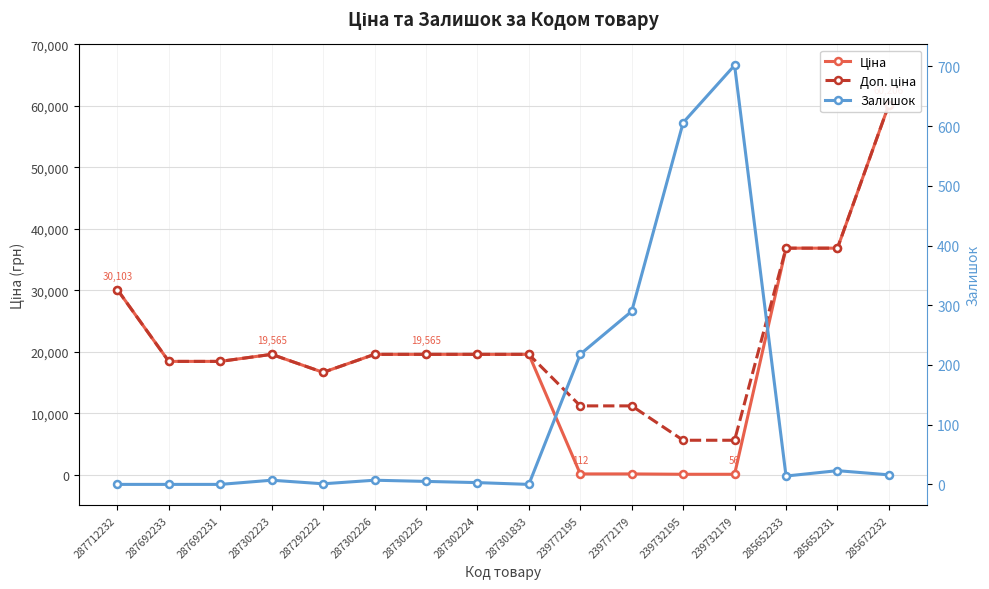

At which category does the chart reach its peak across all series?

285672232